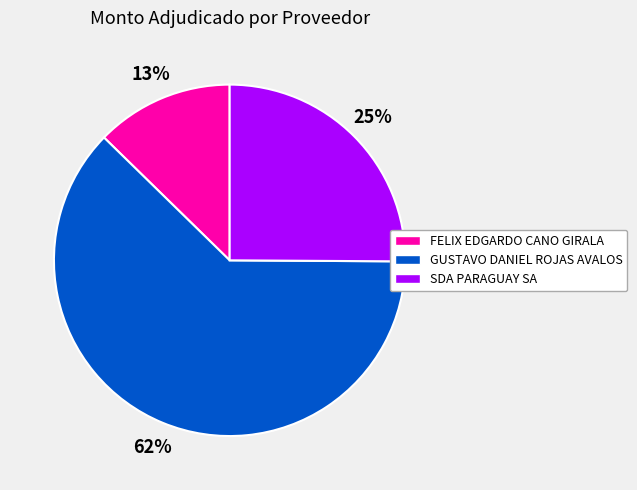

Rank the categories by value from lowest to highest.

FELIX EDGARDO CANO GIRALA, SDA PARAGUAY SA, GUSTAVO DANIEL ROJAS AVALOS